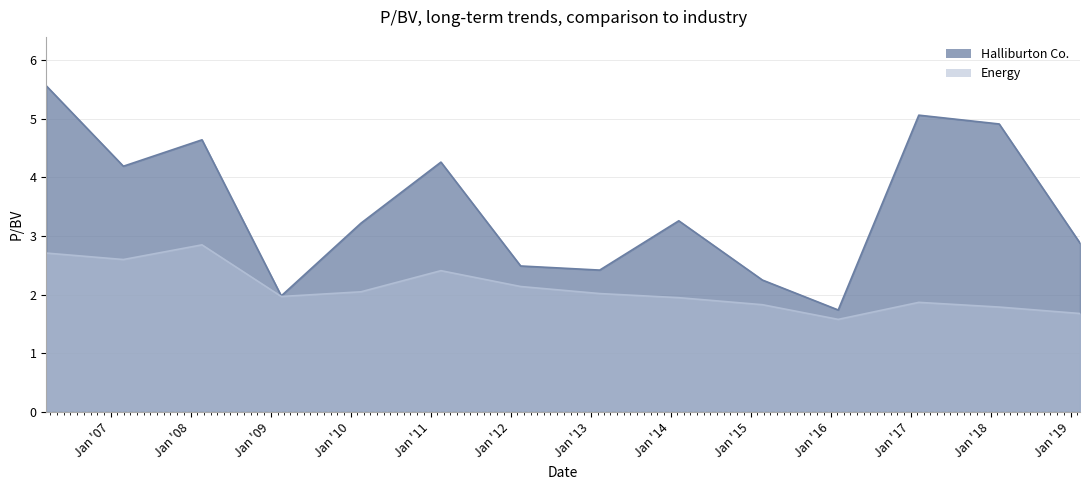

At which category does Energy reach its first local peak?

2008-02-22